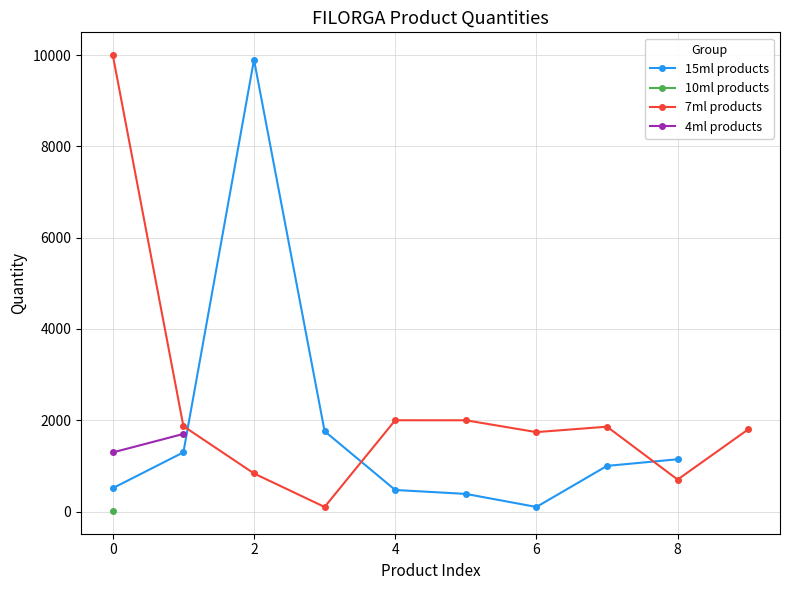

True or false: the data shows 1800 at Lift Designer Mini Tube 7ml.

True